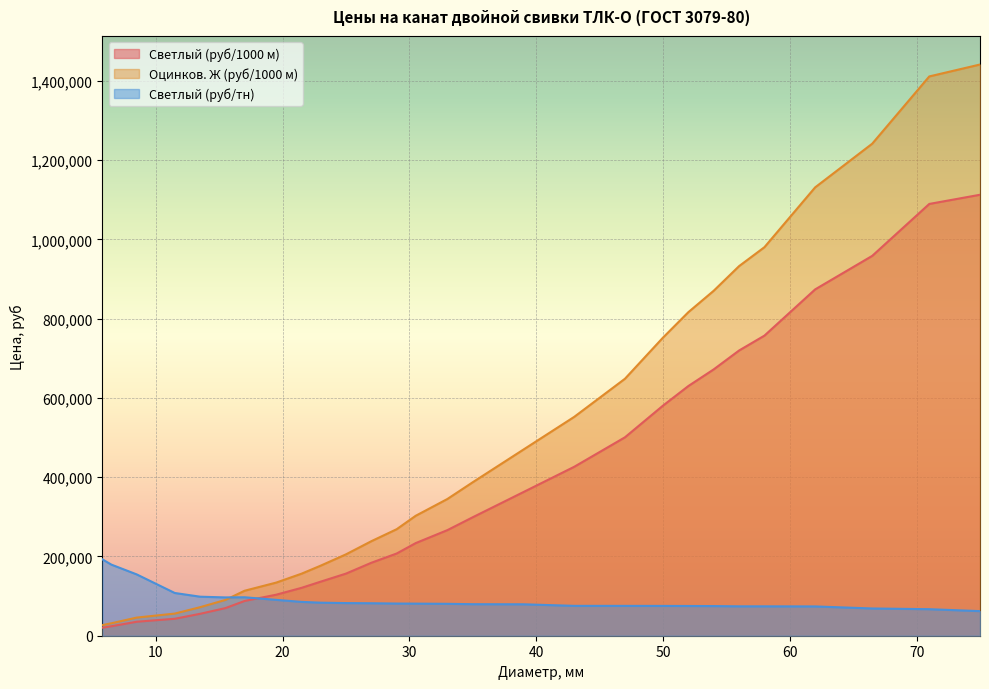

What is the spread (max minus min) of values at 58.0?

906131.6